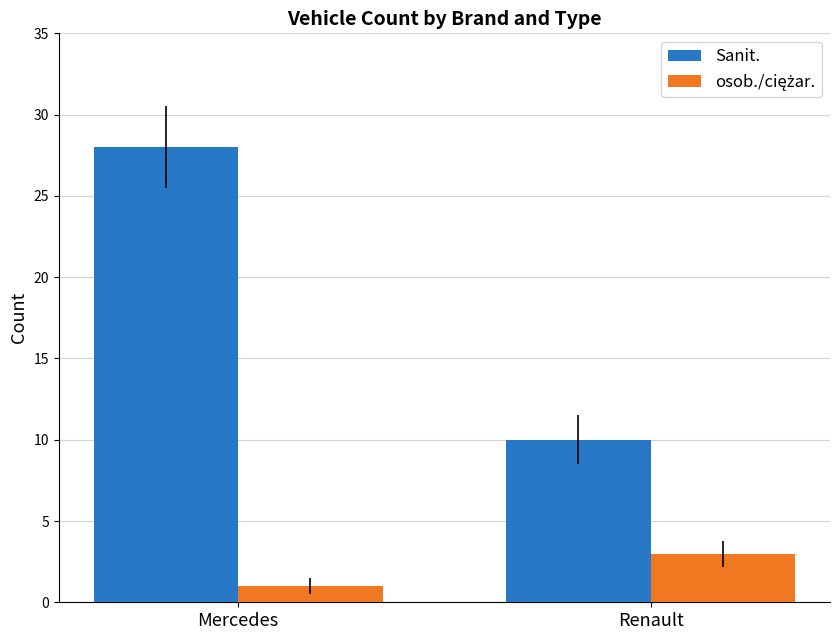

Is it true that Sanit. equals 28 at Mercedes?

True